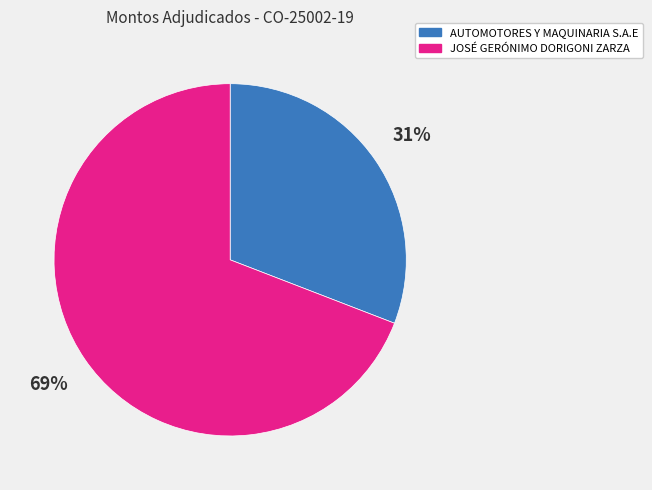

How many segments does this pie chart have?

2